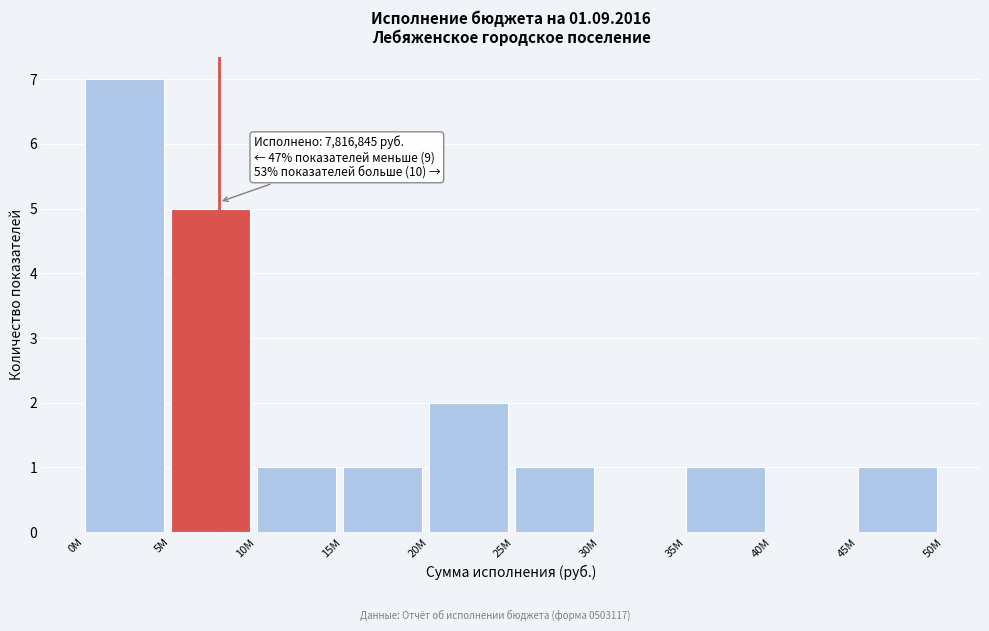

Reading left to right, what are all the values shown in this chart?

0M=7	5M=5	10M=1	15M=1	20M=2	25M=1	30M=0	35M=1	40M=0	45M=1